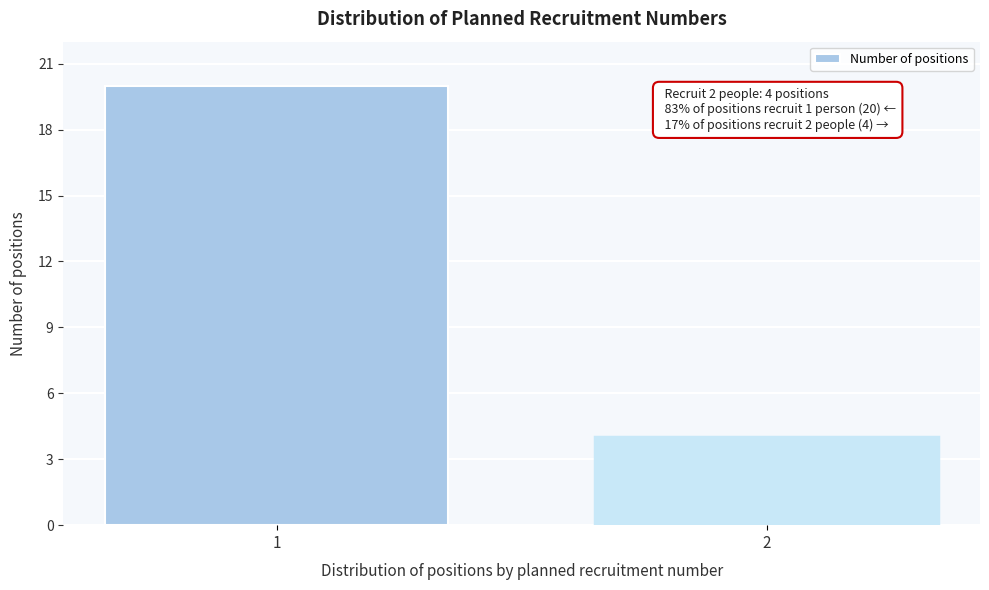

Reading right to left, what are all the values shown in this chart?

2=4	1=20